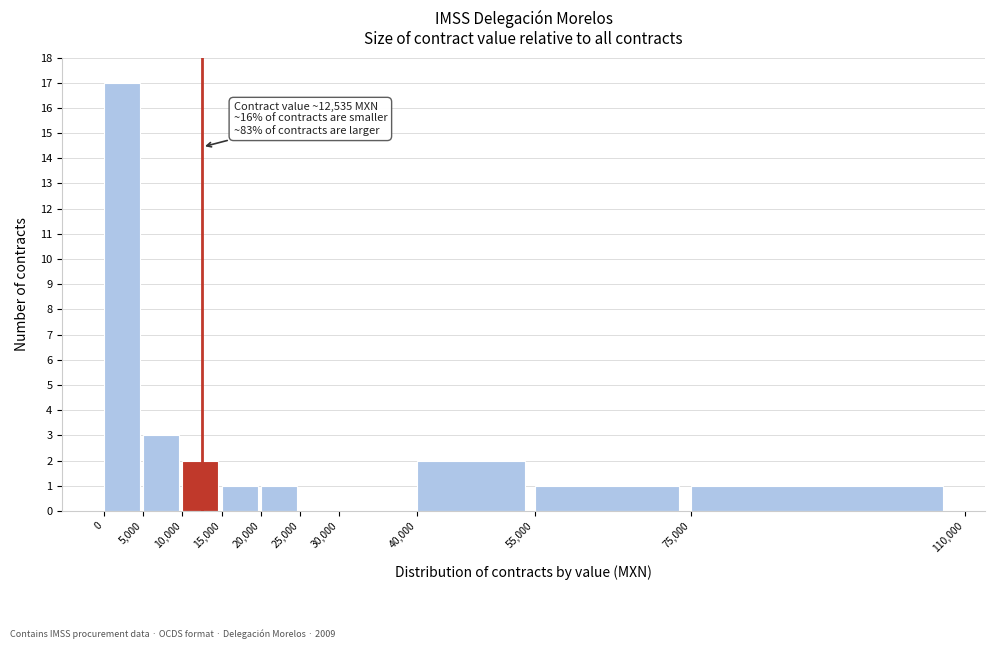

Which range on the x-axis has the tallest bar?

0 to 5,000